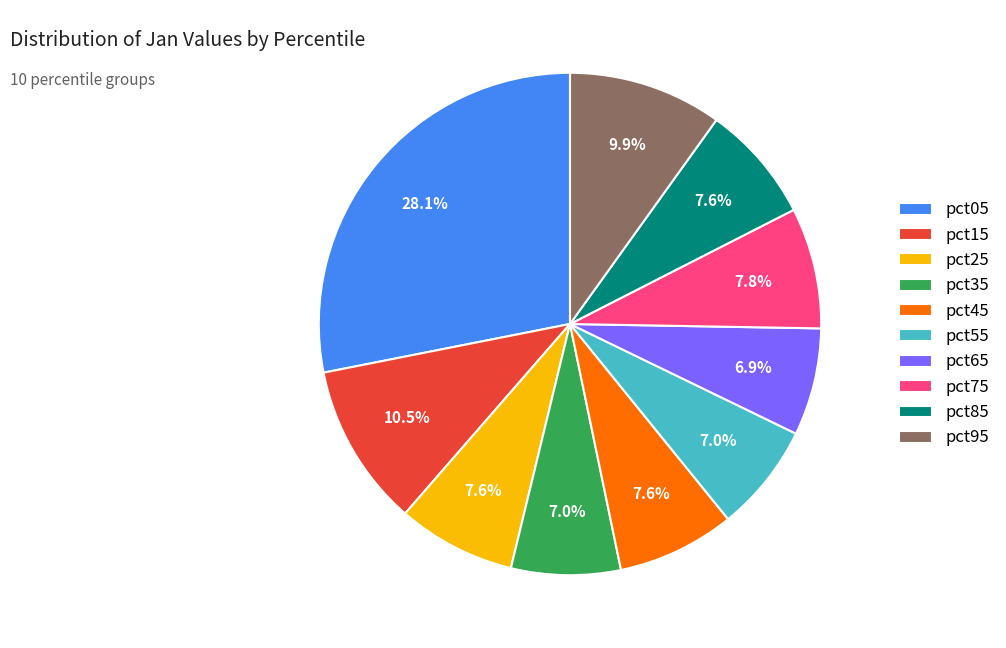

Does pct55 represent more than half of the total?

No